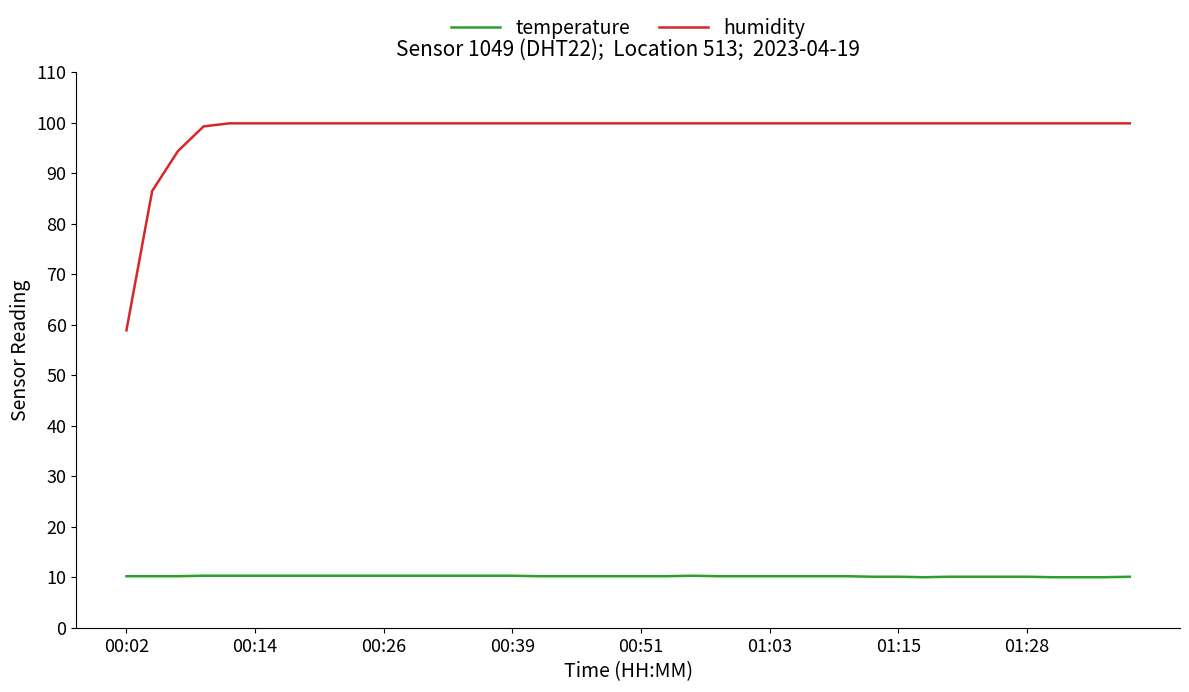

Which series has the largest total across all categories?

humidity